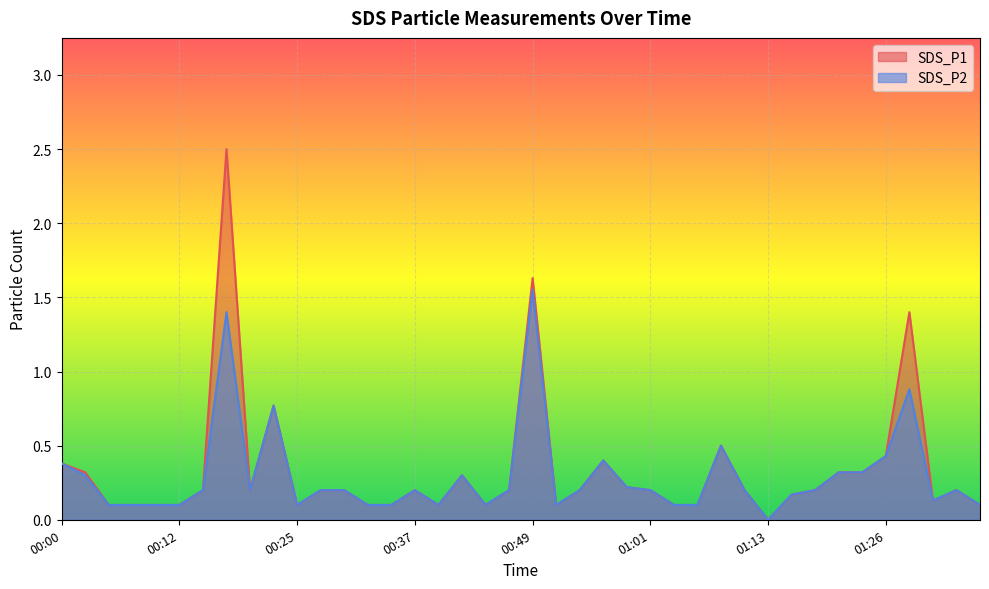

How many positive values does the SDS_P1 series have?

39